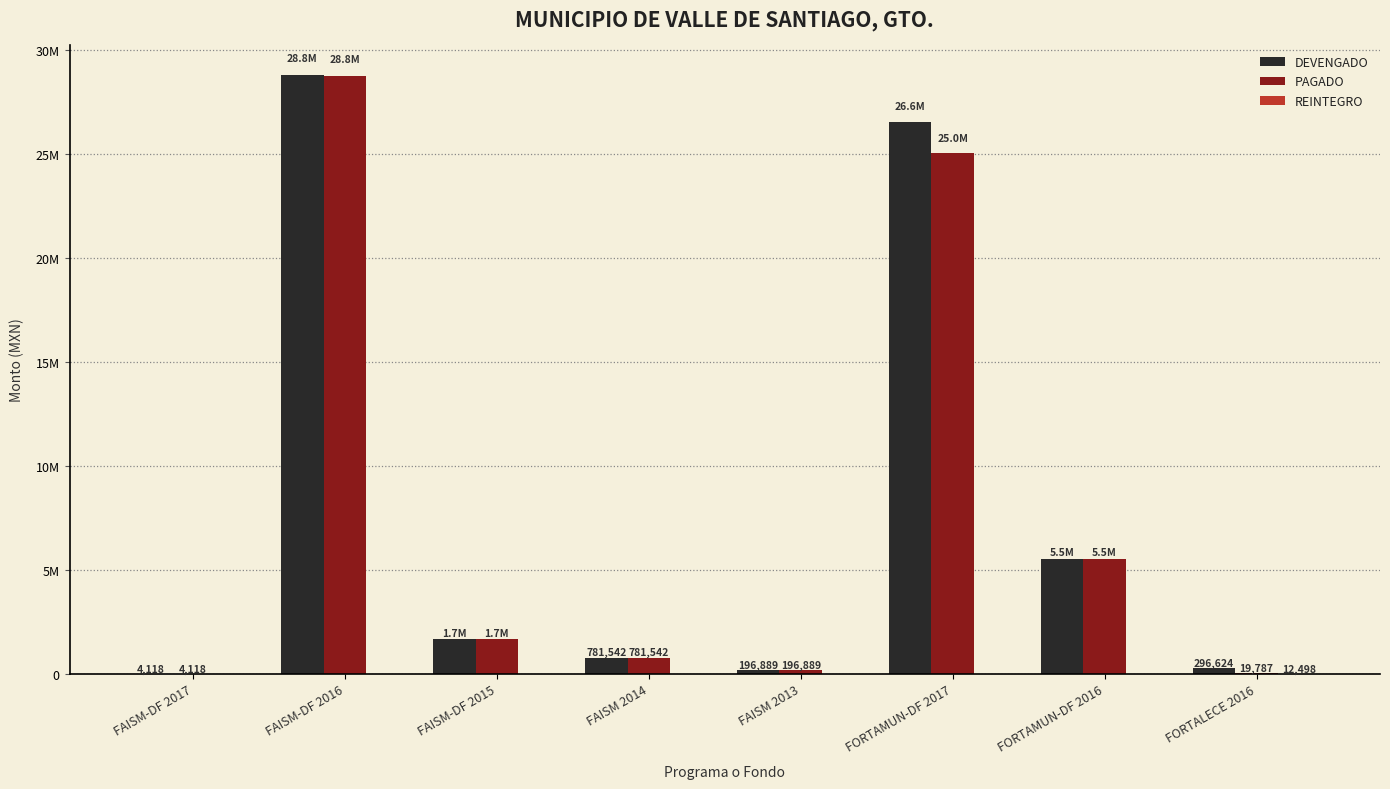

Does the chart contain stacked bars?

No